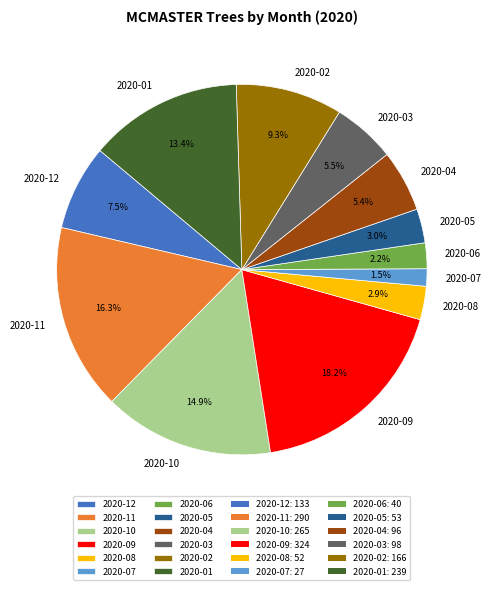

What is the largest slice in the pie chart?

2020-09